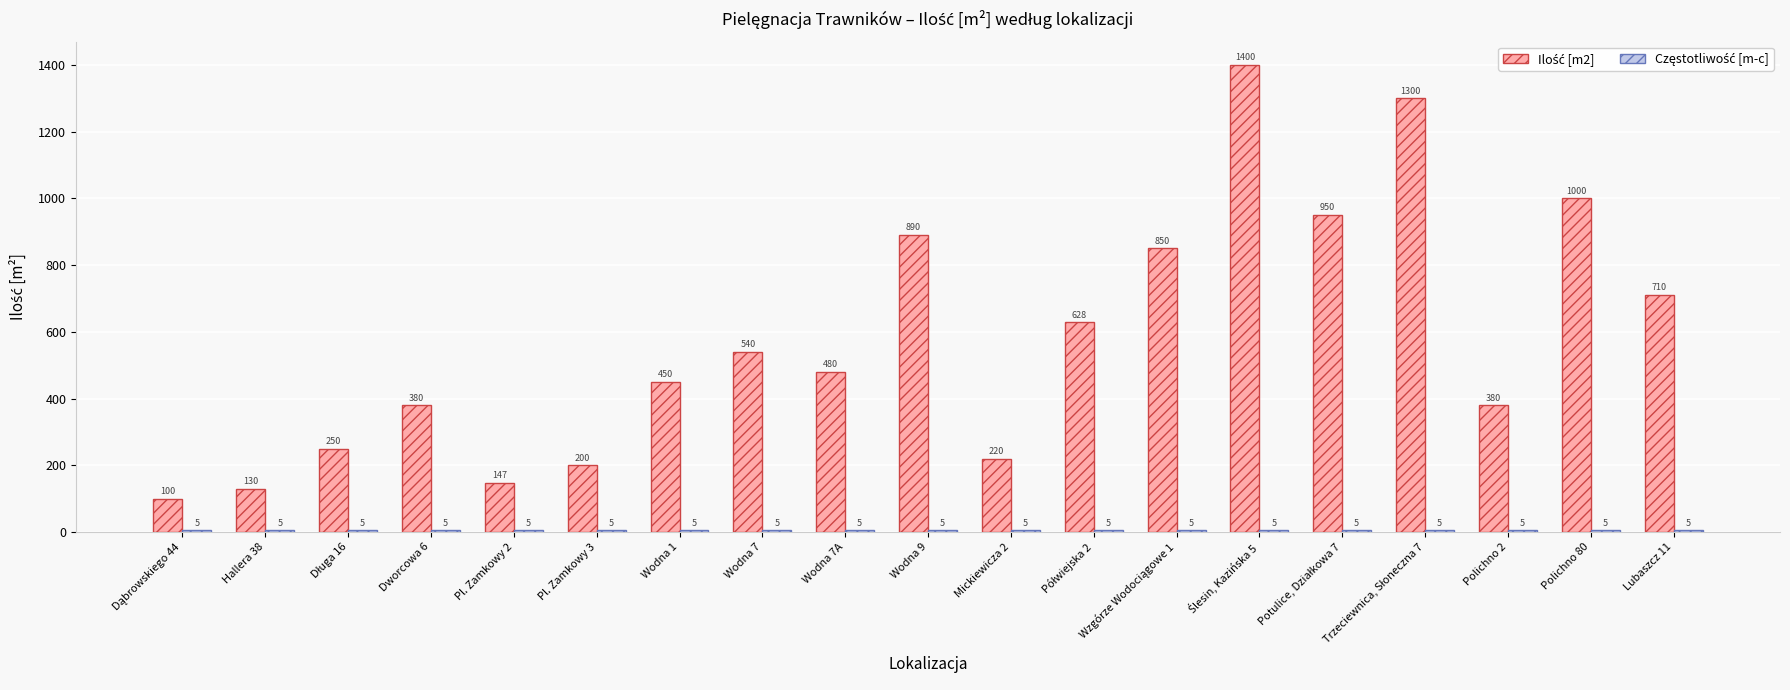

What position from the right is Lubaszcz 11?

1